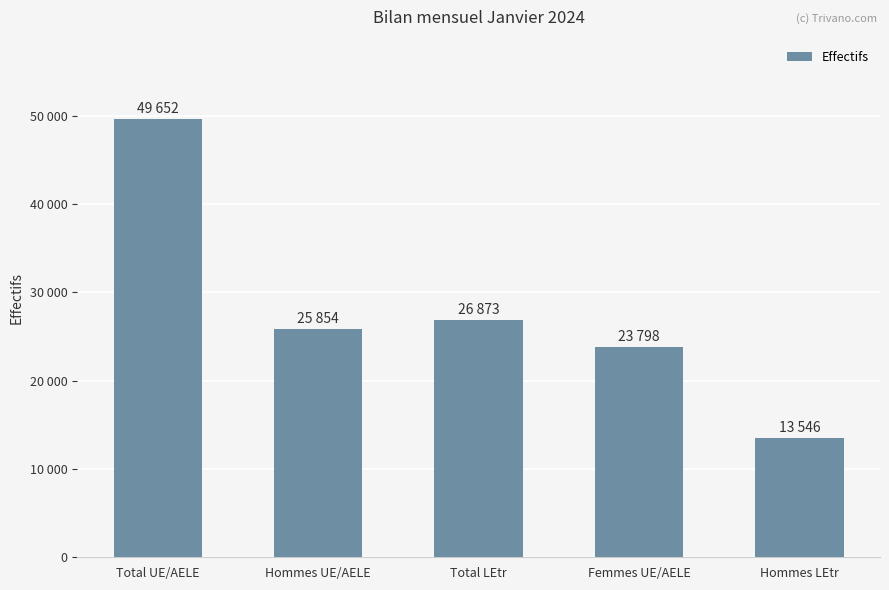

What is the difference between the maximum and minimum values?

36106